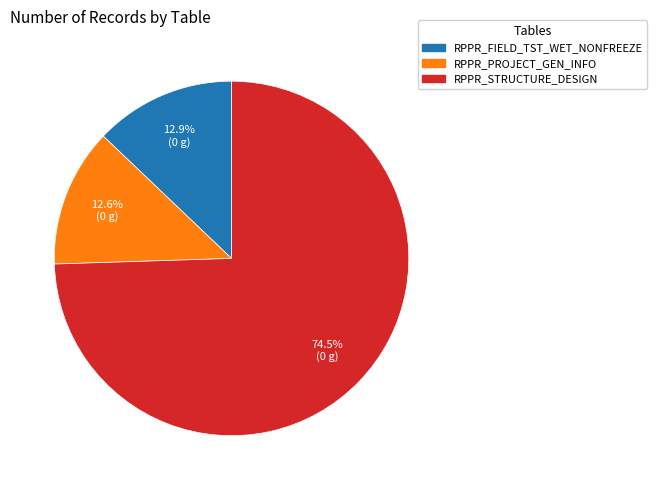

True or false: RPPR_FIELD_TST_WET_NONFREEZE accounts for 13% of the total.

True